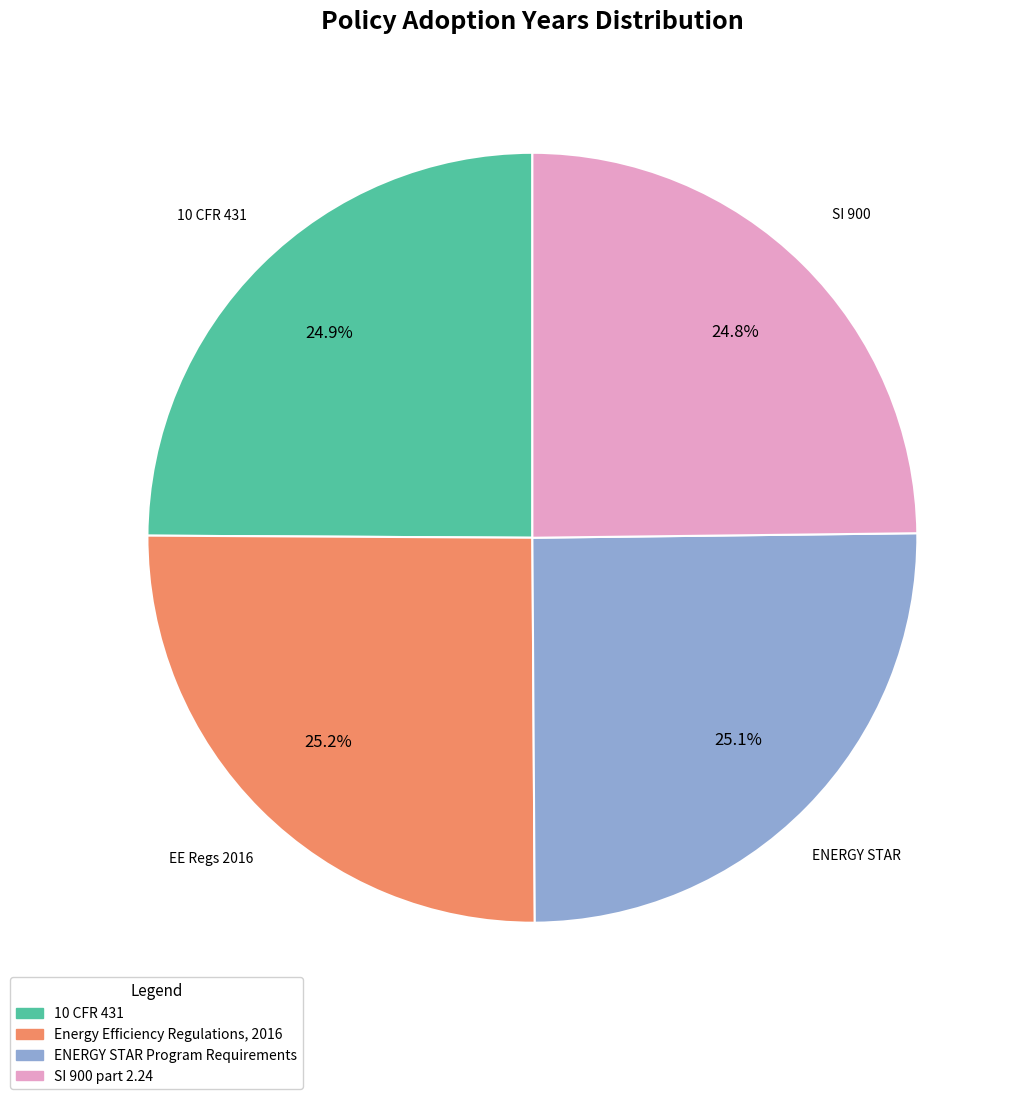

How much of the chart is everything except 10 CFR 431?

75.1%